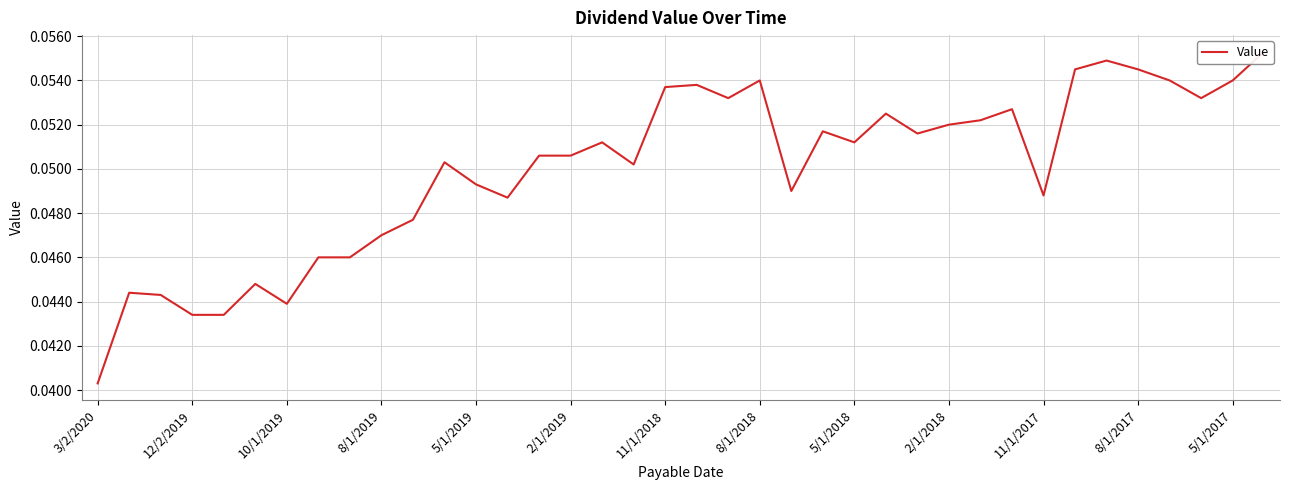

How many points are higher than both their immediate neighbors (excluding endpoints)?

10